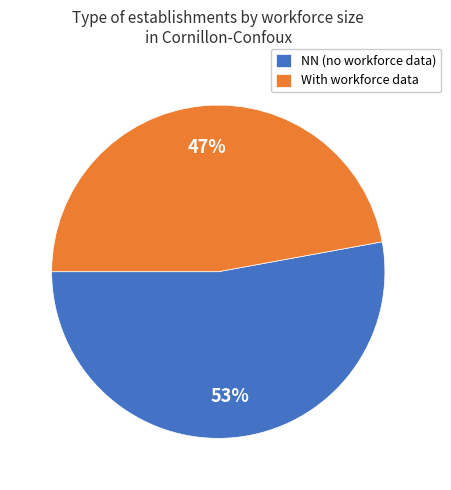

Do With workforce data and NN (no workforce data) together represent more than half of the pie?

Yes